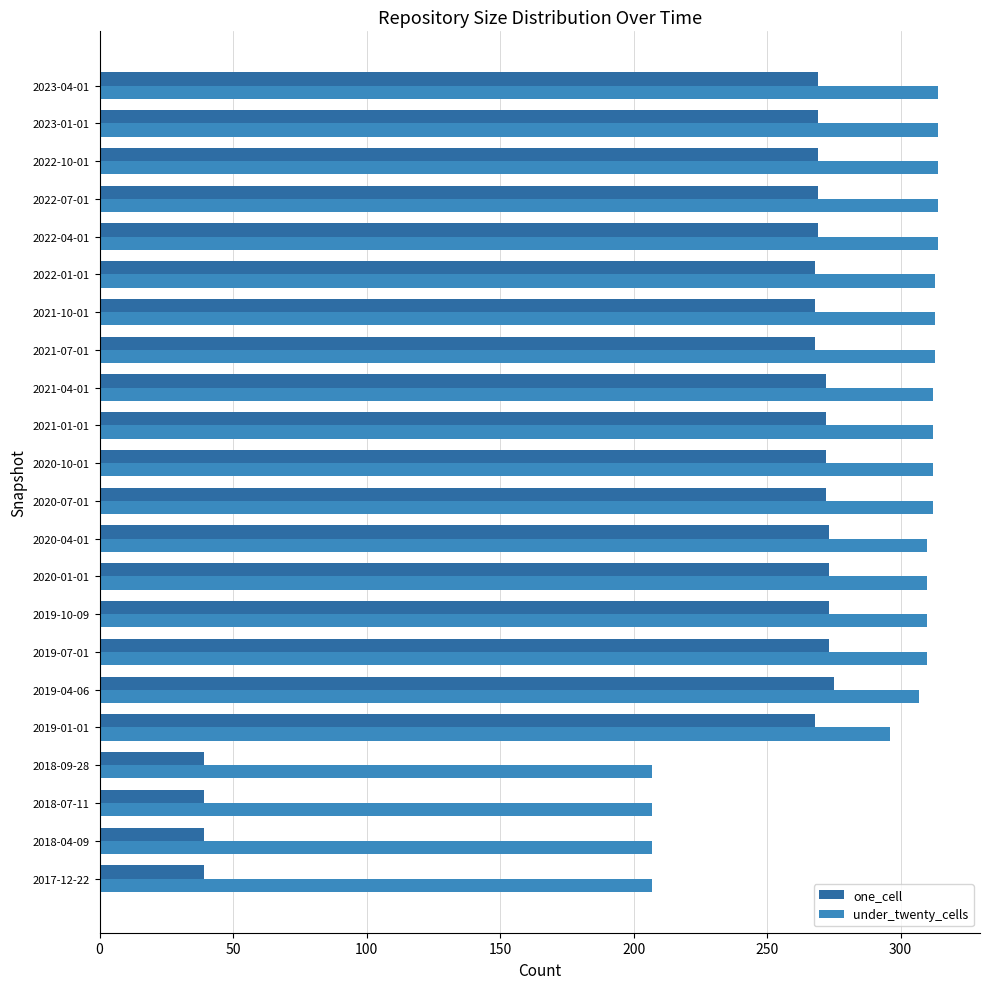

Where is under_twenty_cells nearest to the value 260?

2019-01-01